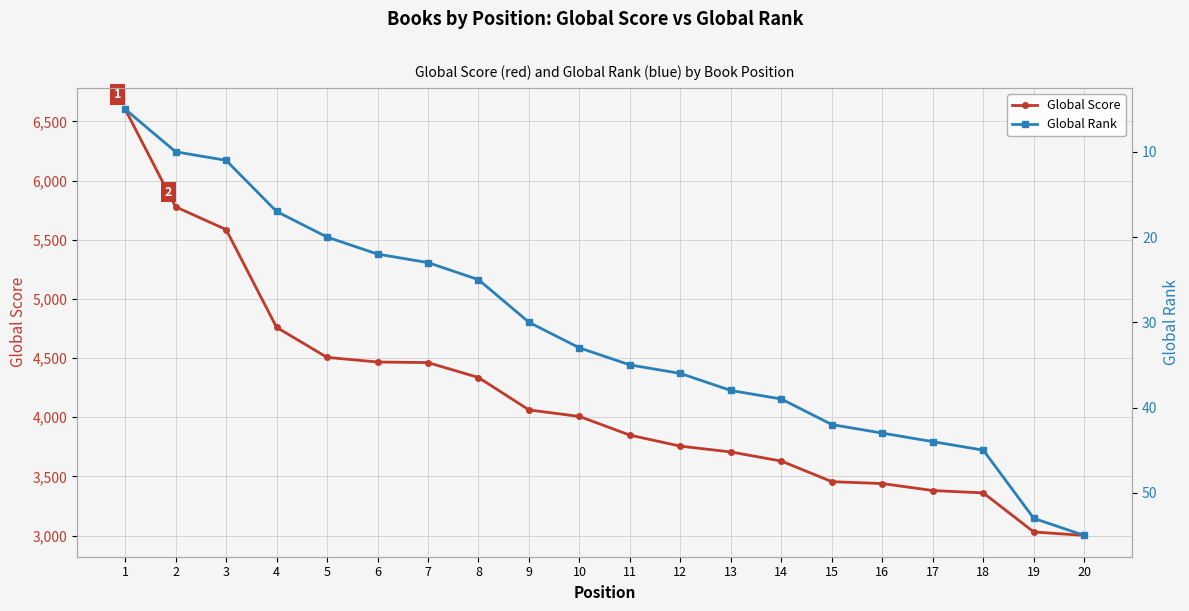

What is the difference between the Global Rank values at 9 and 3?

19